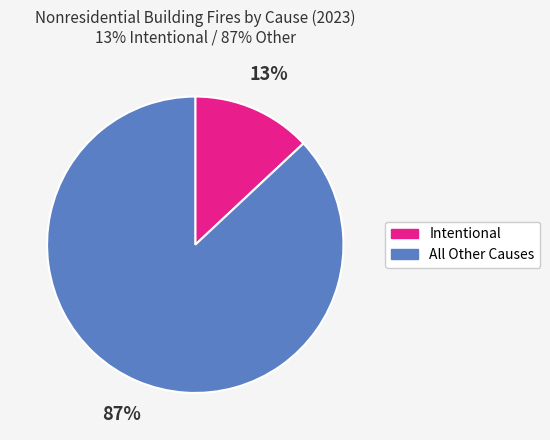

Is there any slice that represents more than half of the pie?

Yes